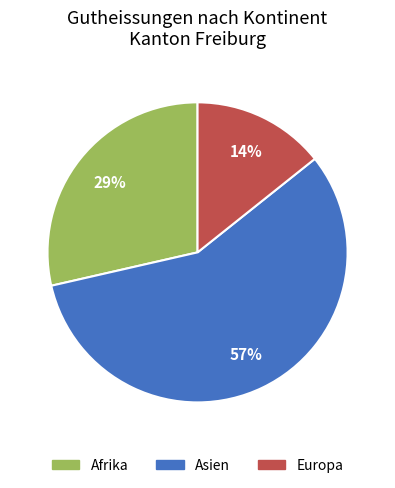

Is there a majority slice in this chart?

Yes